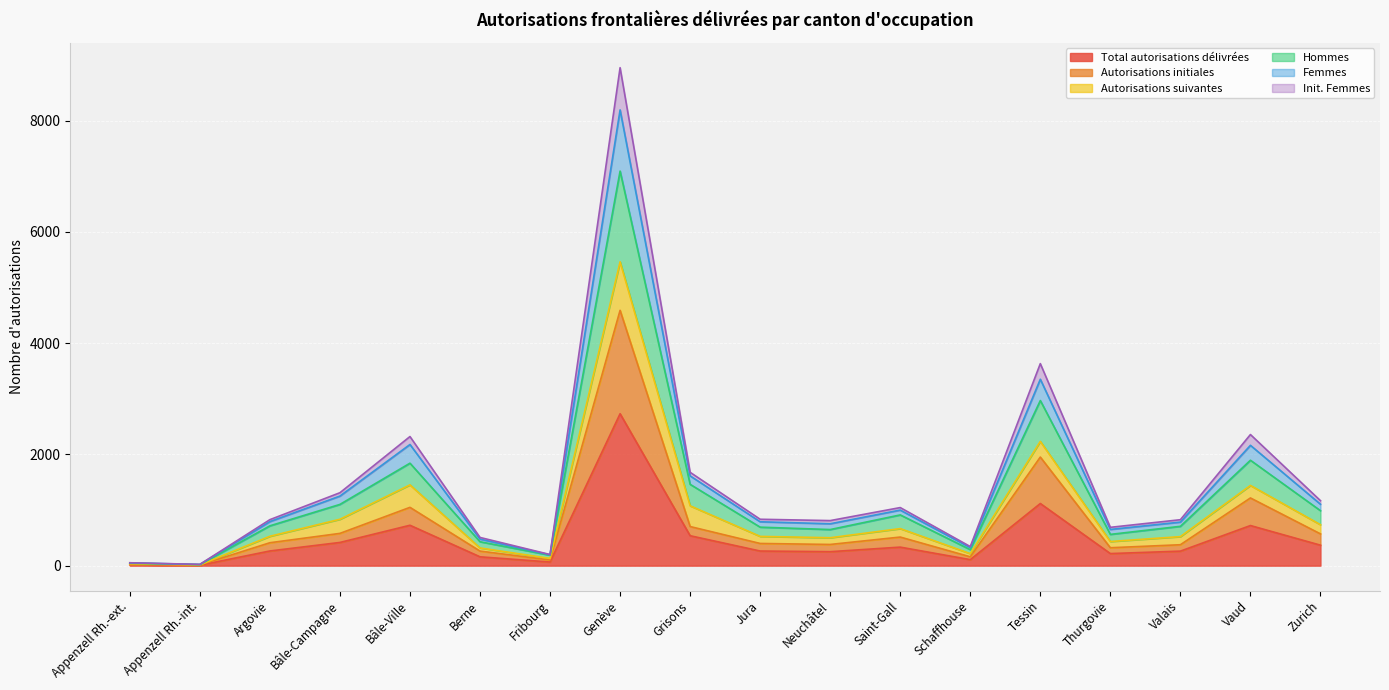

True or false: Total autorisations délivrées has a value of 261 at Argovie.

False